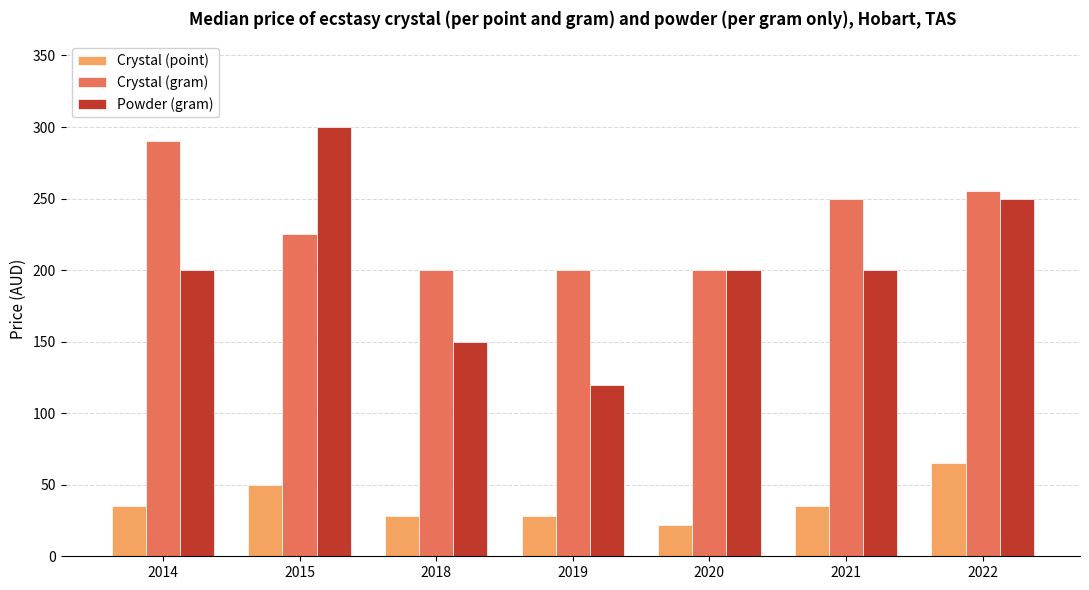

Is the value of Powder (gram) at 2018 greater than the value of Crystal (point) at 2020?

Yes